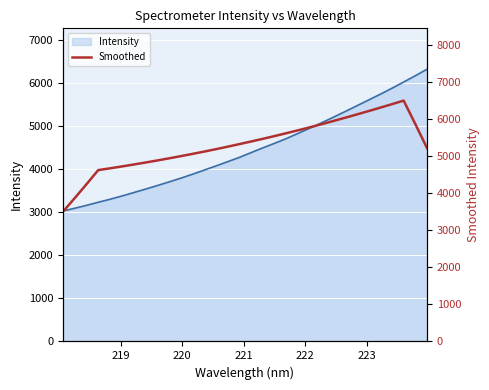

How many data points does each series have?

32